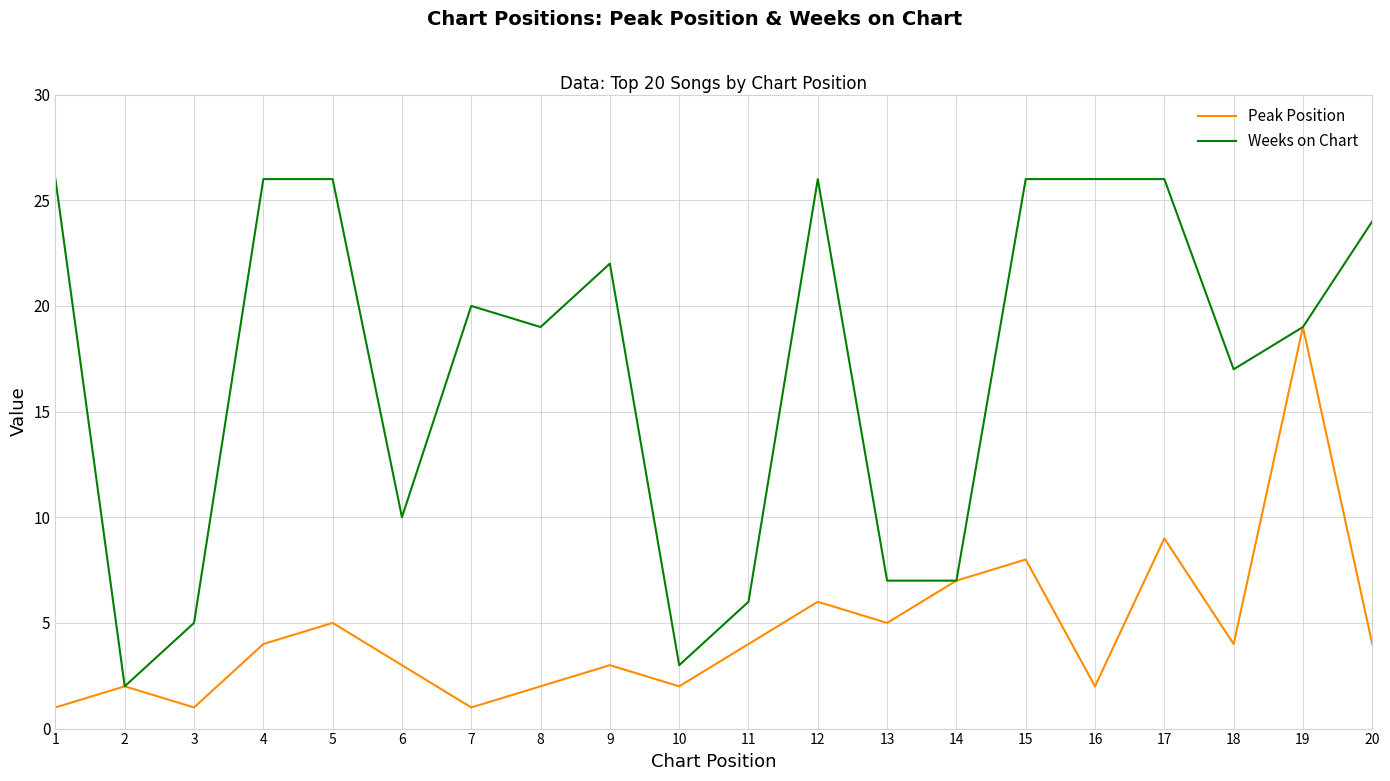

At which category is the sum across all series the highest?

19